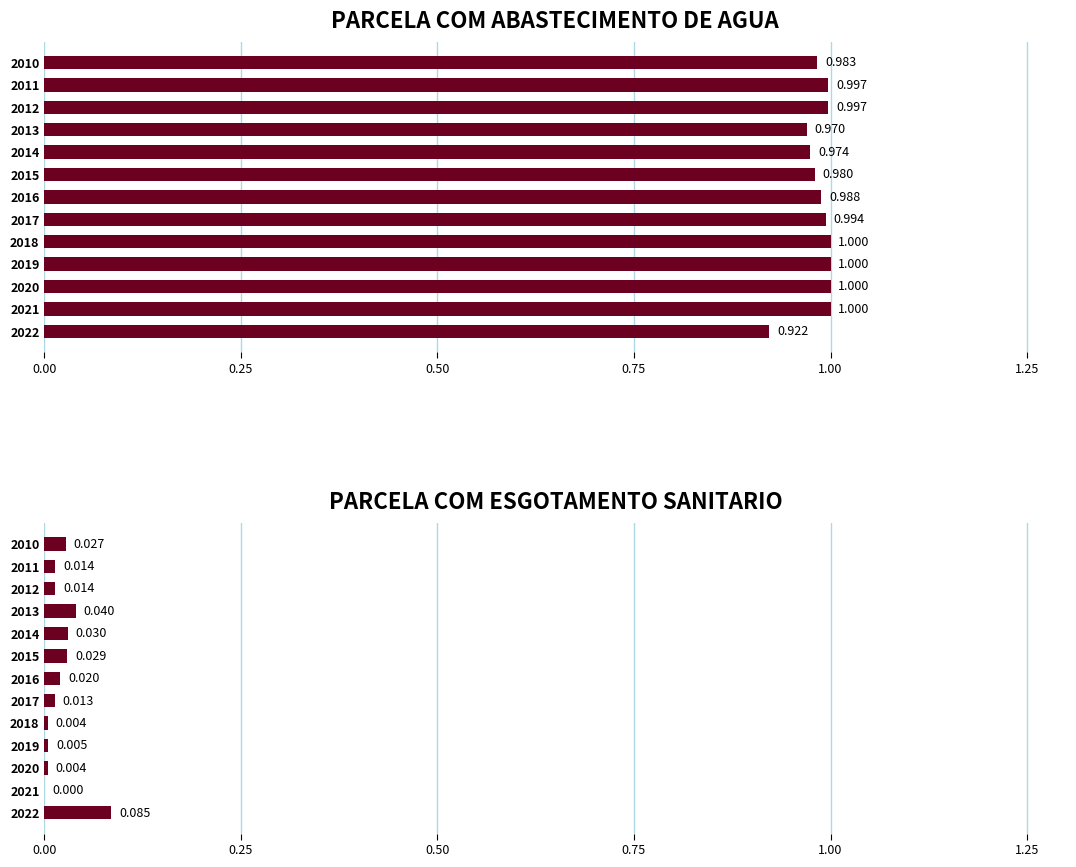

What is the spread (max minus min) of values at 2022?

0.8